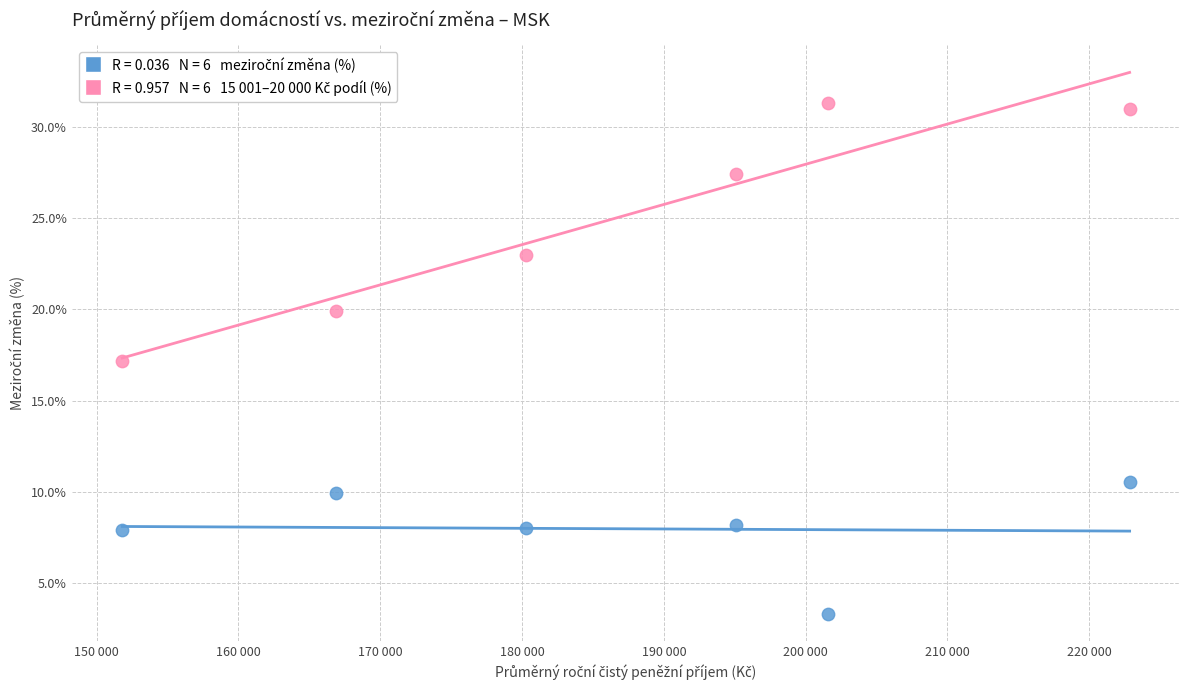

Across all data points, what is the average X value?

186426.1